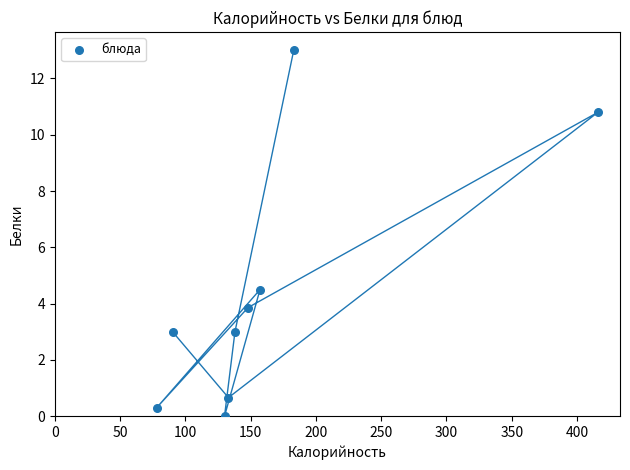

What is the range of X values (max minus min)?

338.0